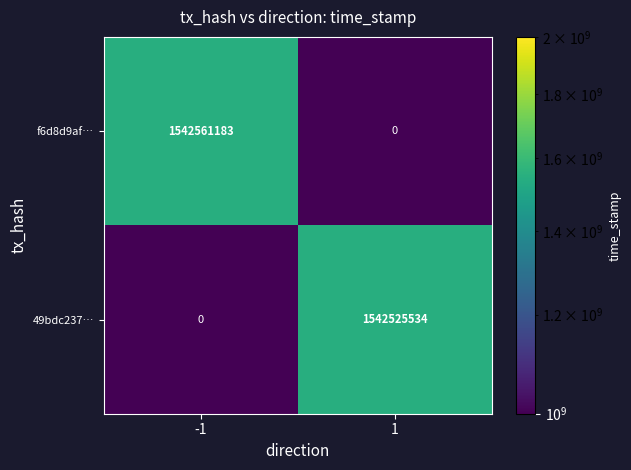

What is the difference between the 49bdc237… values at -1 and 1?

1542525534